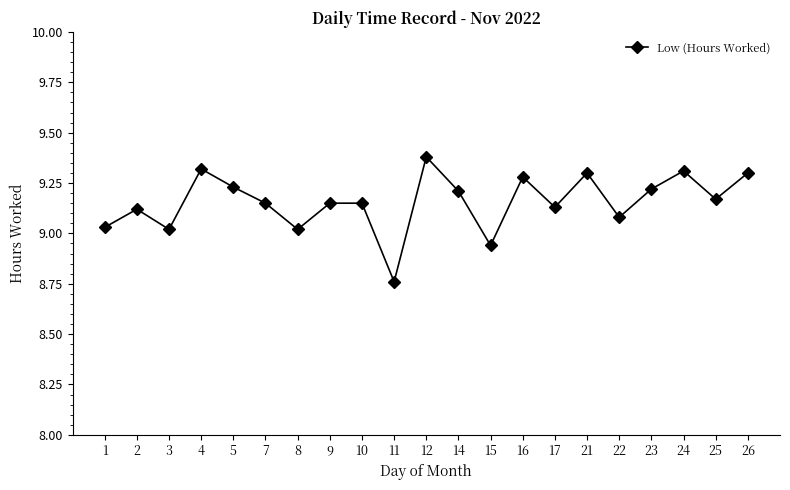

Between 22 and 17, which is larger?

17